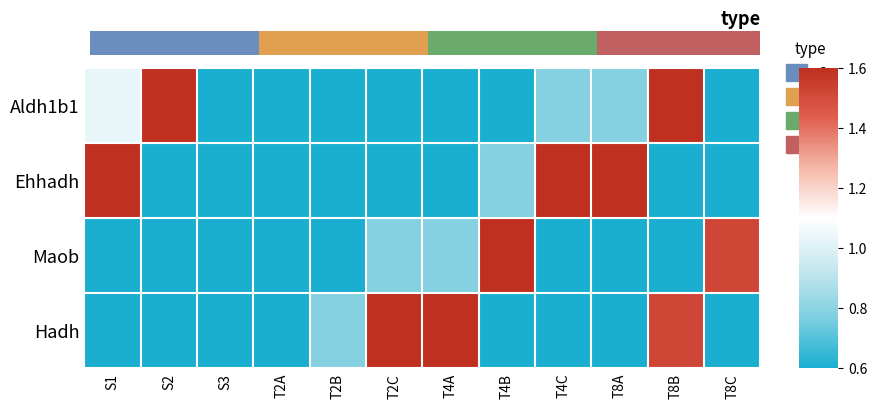

Count the Maob values in the range 0 to 1.

10